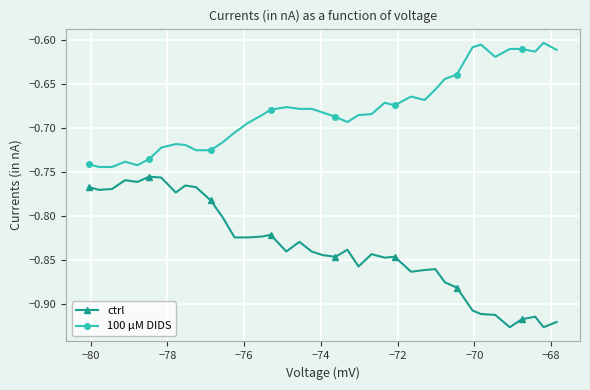

Which series has the widest spread of values?

ctrl